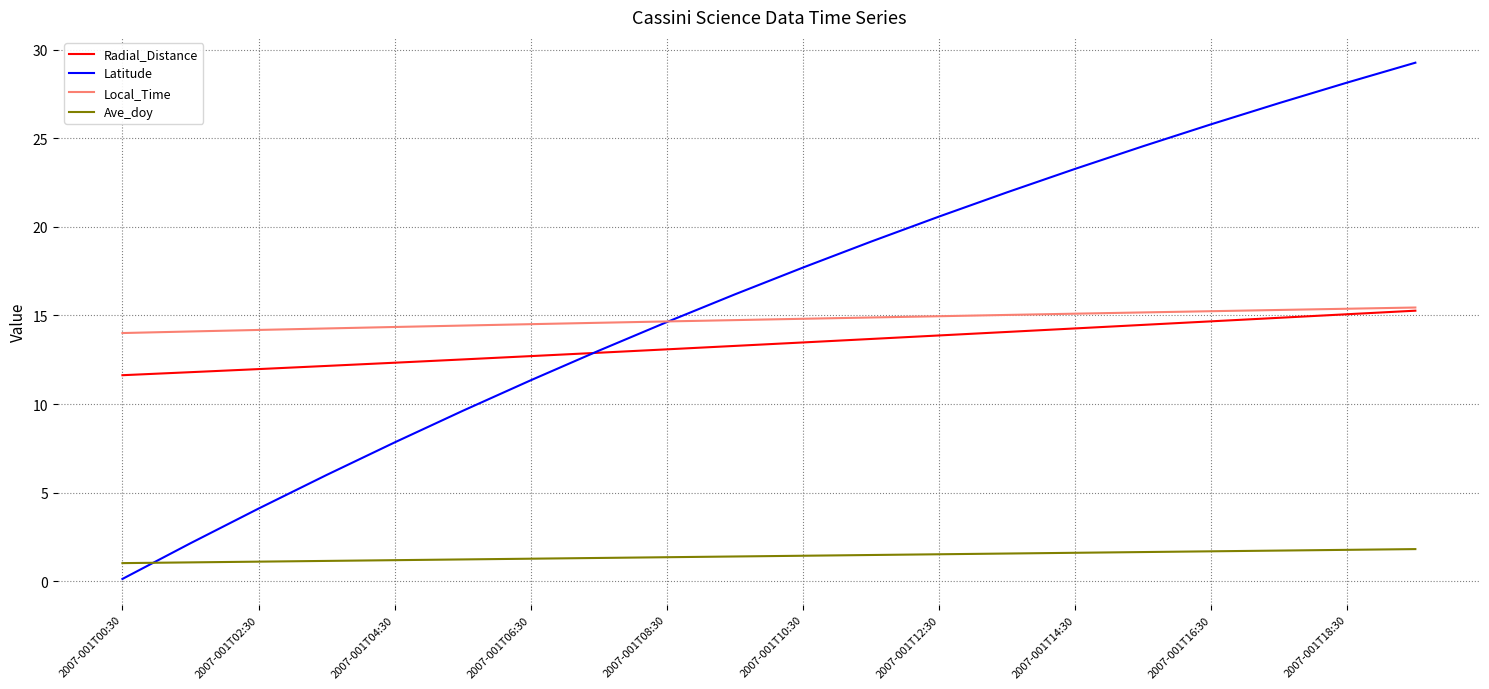

Which series has the largest total across all categories?

Latitude